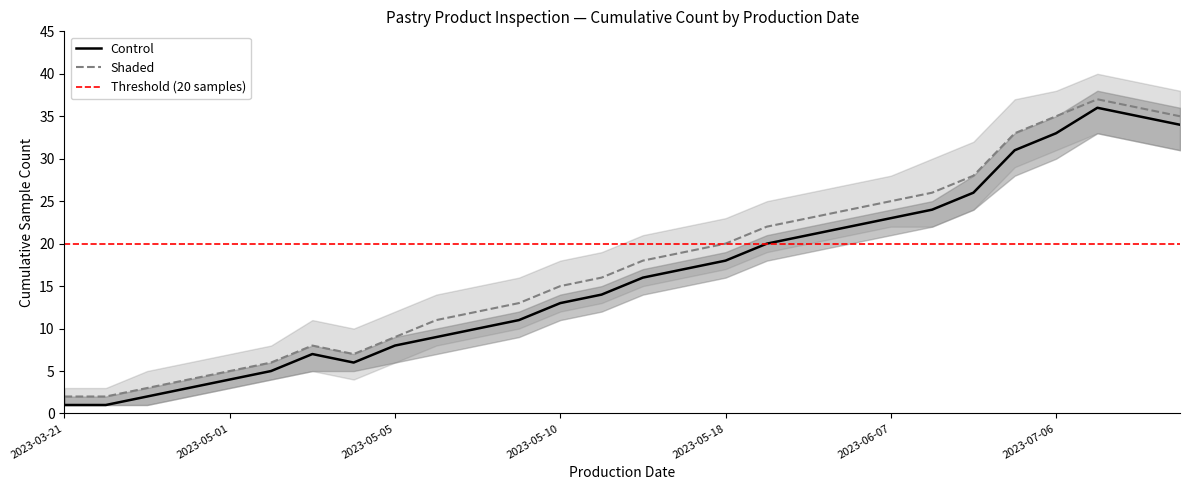

True or false: Control and Shaded intersect in this chart.

False